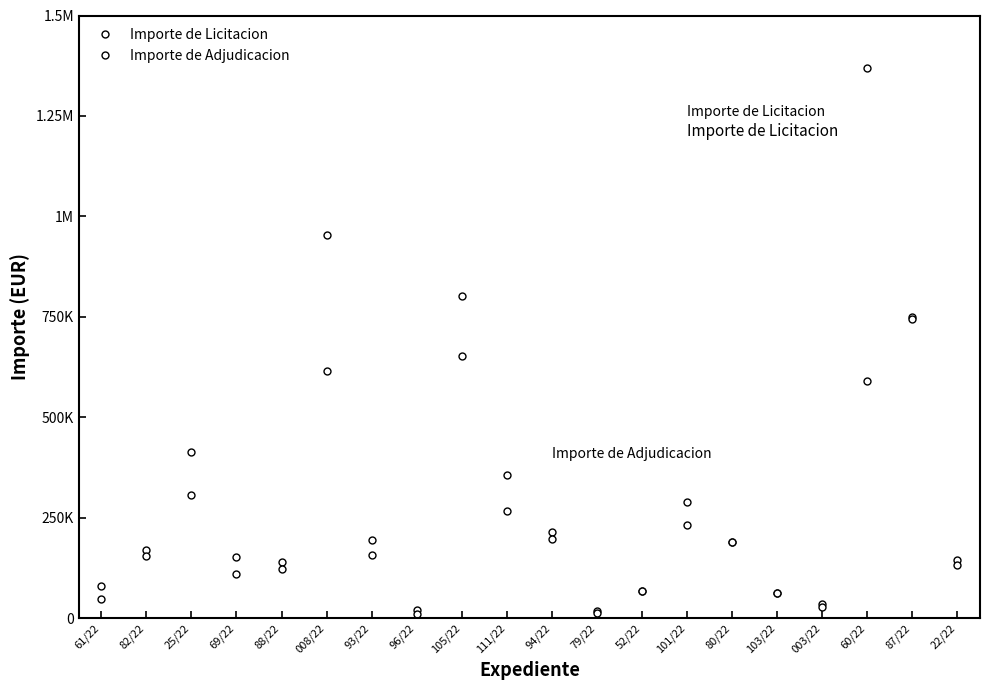

Reading right to left, extract all data points from this chart.

Importe de Licitacion: 144337.4	749971.6	1370093.7	36300.0	62674.1	190420.7	289999.2	67162.9	17776.8	213896.3	357681.0	802128.5	19844.0	194235.3	953008.7	140000.0	151556.3	413208.1	169961.1	79875.0
Importe de Adjudicacion: 132068.7	744150.0	590262.2	29100.5	62611.4	189658.5	232173.3	67162.9	13362.3	196784.6	265684.3	651822.5	9723.6	156211.0	614309.9	122139.8	110287.5	307178.9	154533.3	47924.5